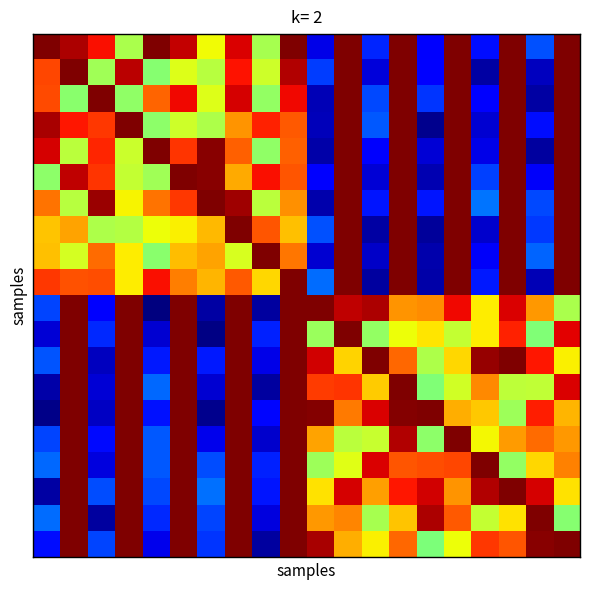

What is the maximum value shown in the chart?

25.0